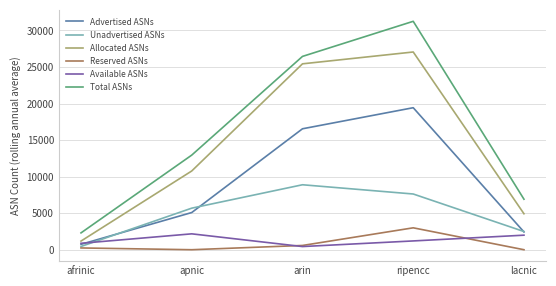

The Total ASNs series shows 8842 at apnic. True or false?

False